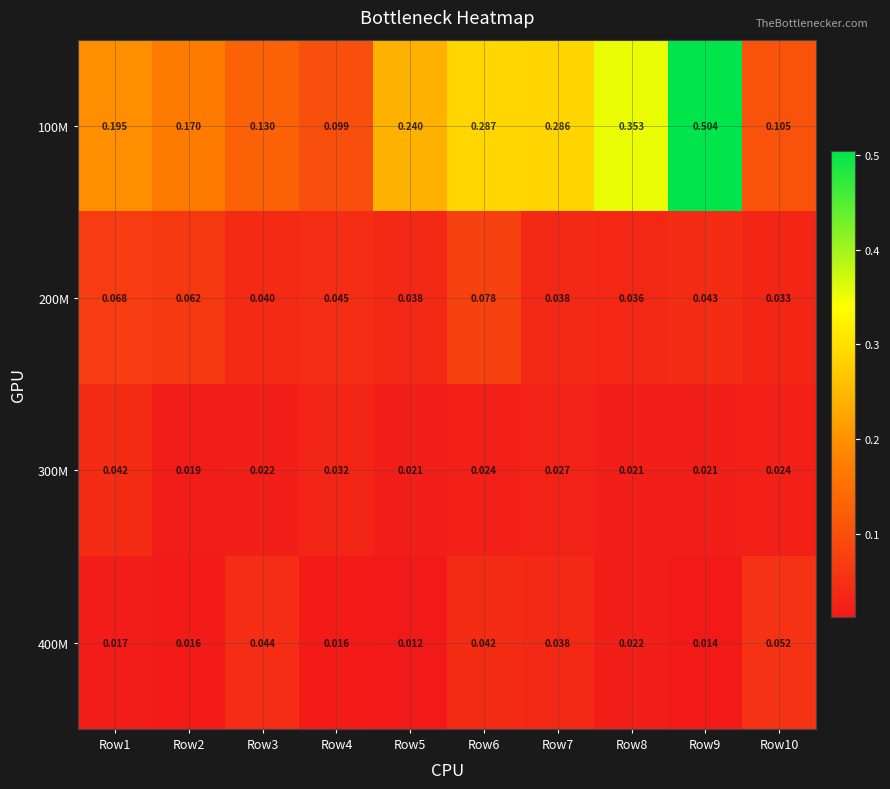

Count the number of data series in this chart.

4